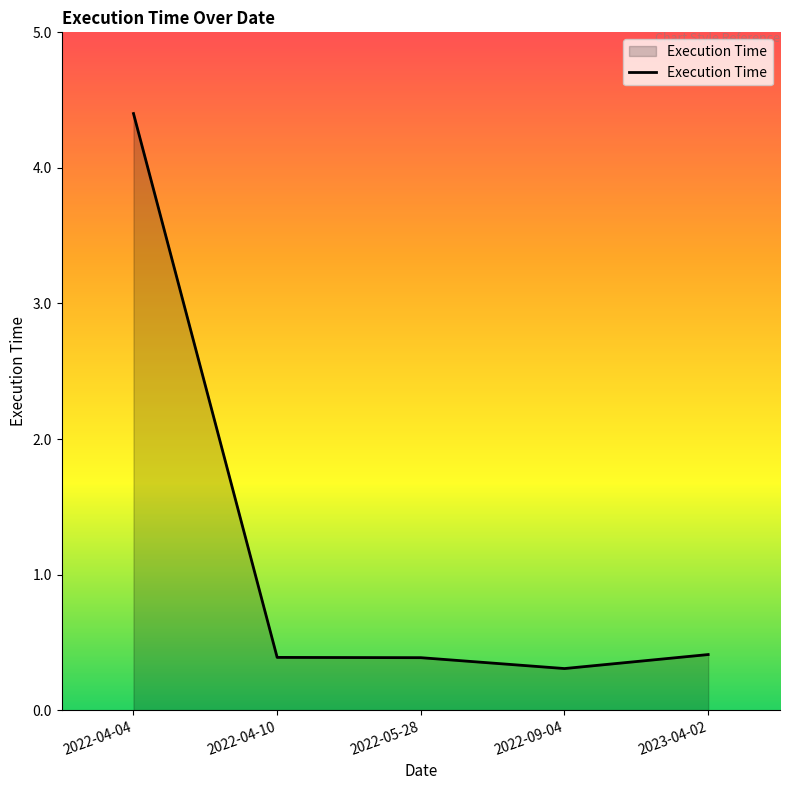

True or false: the data shows 0.4 at 2023-04-02.

True